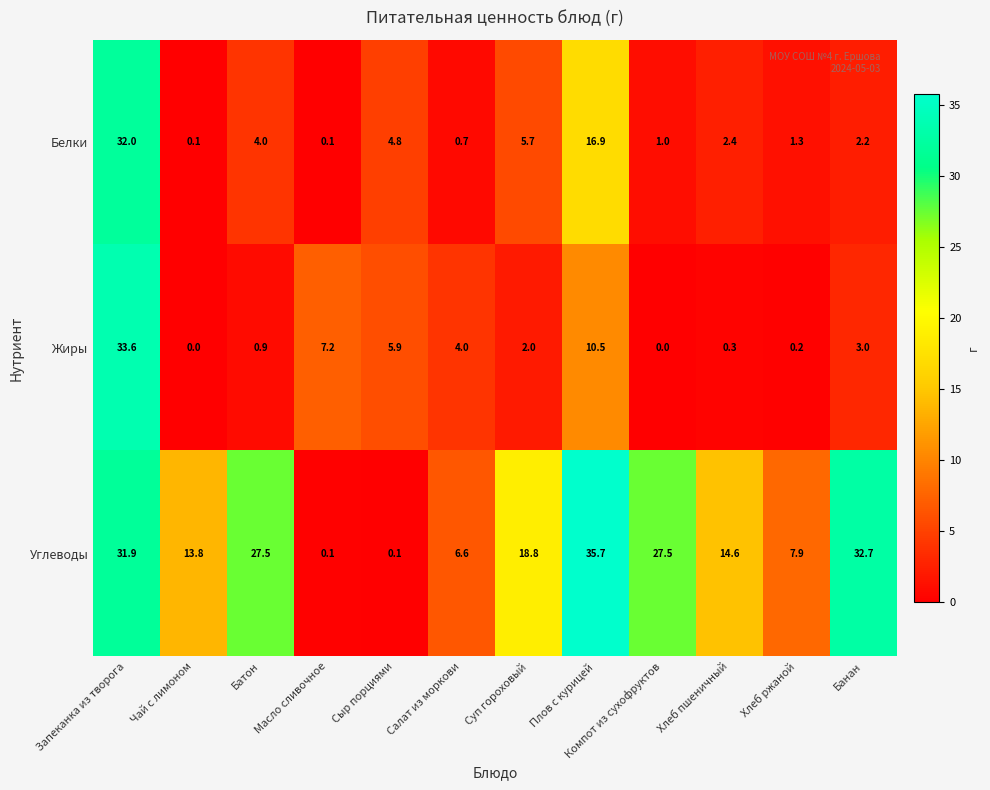

What is the sum of all Углеводы values?

217.2